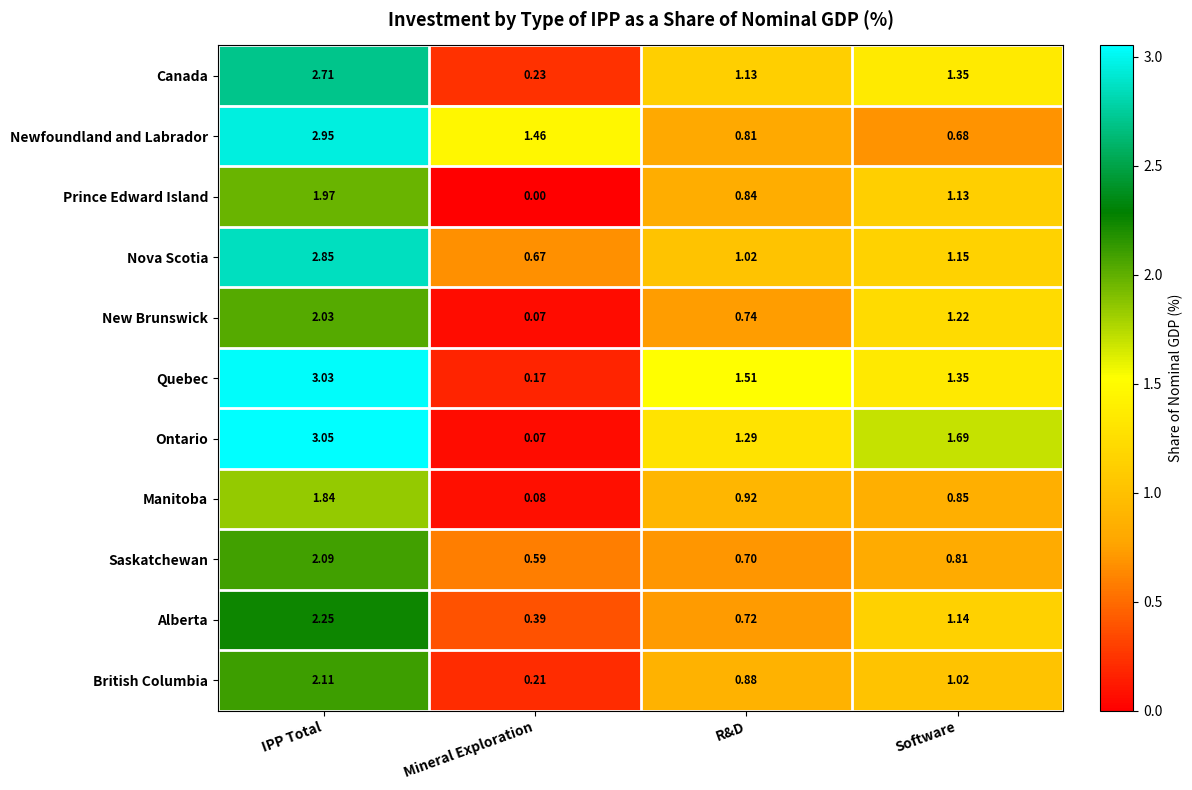

Where is New Brunswick nearest to the value 1?

Software